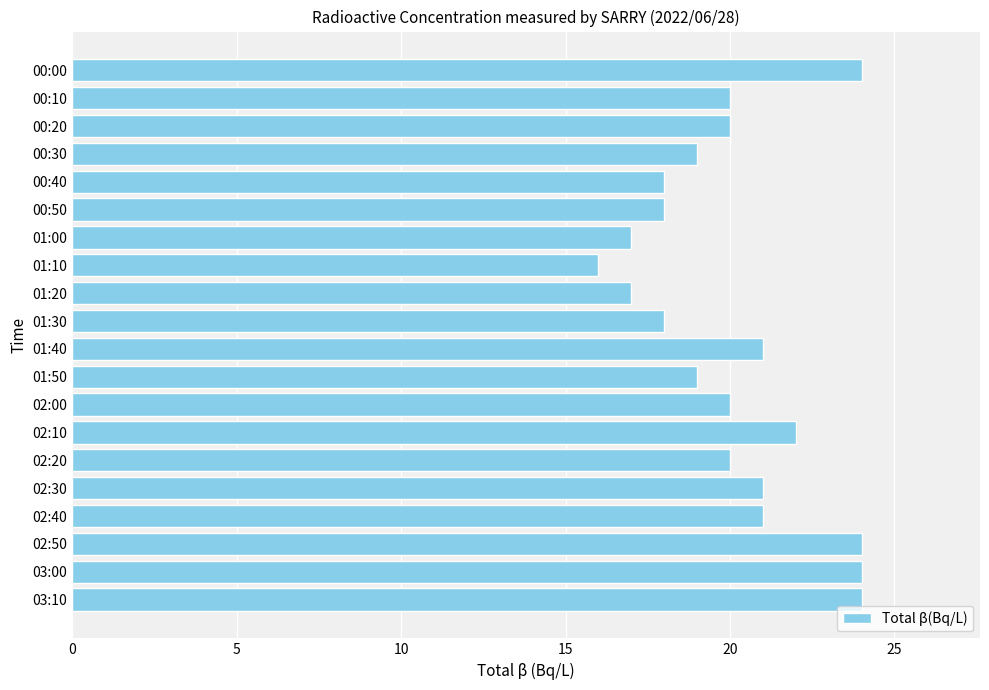

What is the ratio of the value at 03:00 to the value at 00:00?

1.0